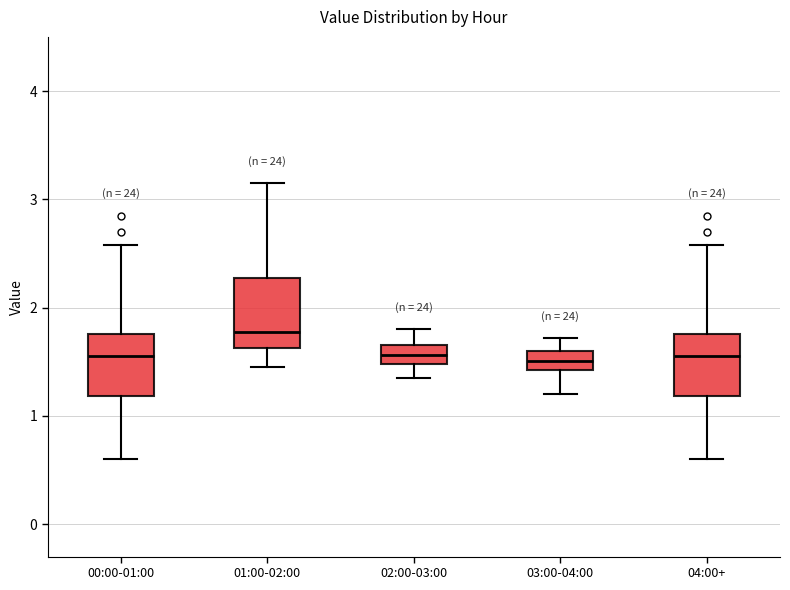

Reading left to right, read every box against the y-axis: the position of its median line, the range the box covers, and the ends of its whiskers. The values are not printed on the chart, so give them approximately, as read against the axis.

00:00-01:00: median 1.6, box 1.2 to 1.8, whiskers 0.6 to 2.6
01:00-02:00: median 1.8, box 1.6 to 2.3, whiskers 1.5 to 3.2
02:00-03:00: median 1.6, box 1.5 to 1.7, whiskers 1.4 to 1.8
03:00-04:00: median 1.5, box 1.4 to 1.6, whiskers 1.2 to 1.7
04:00+: median 1.6, box 1.2 to 1.8, whiskers 0.6 to 2.6